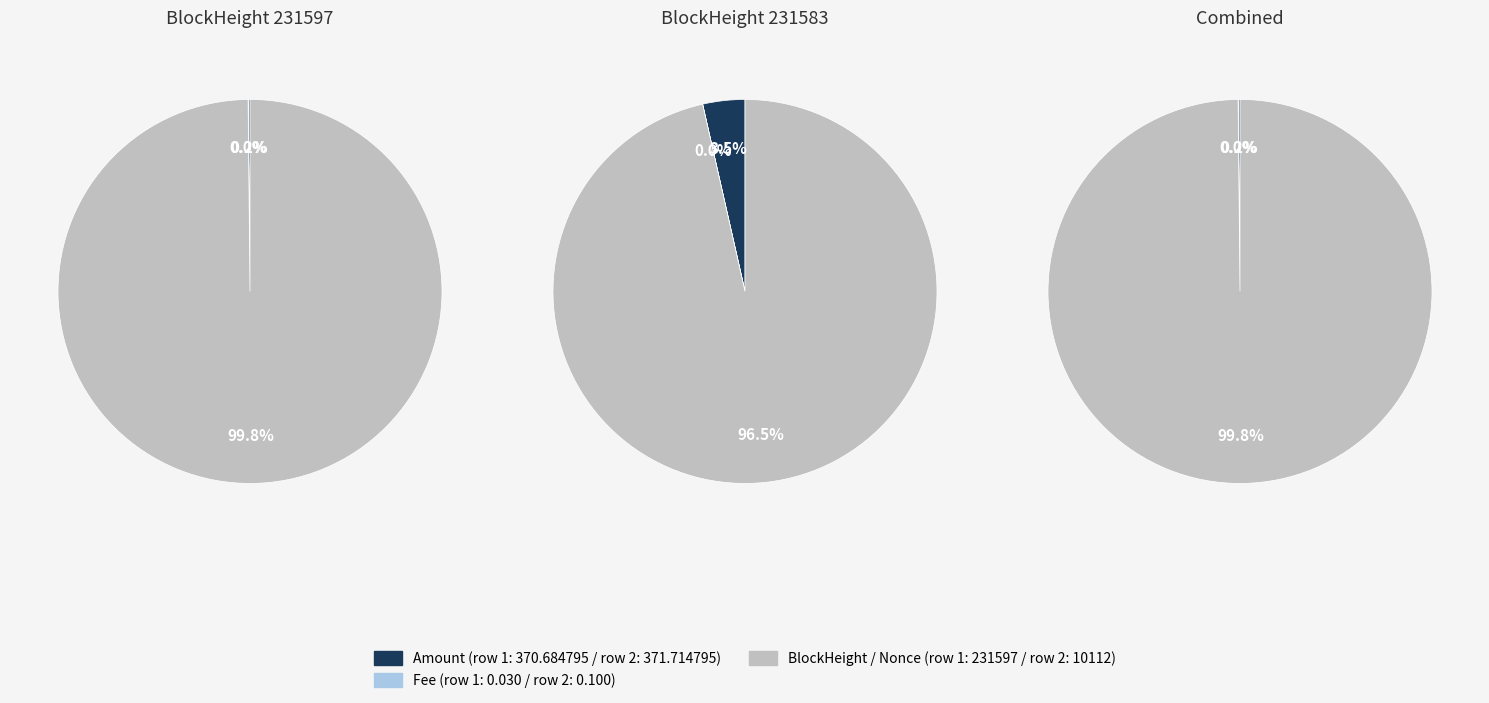

True or false: 231583 accounts for 0% of the total.

True